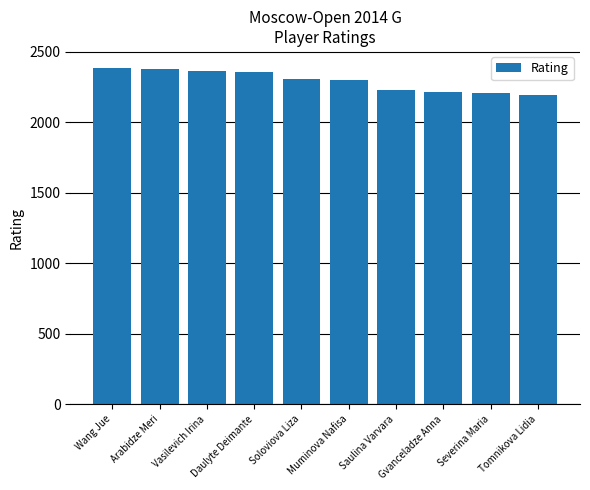

What value does the data have at Severina Maria?

2210